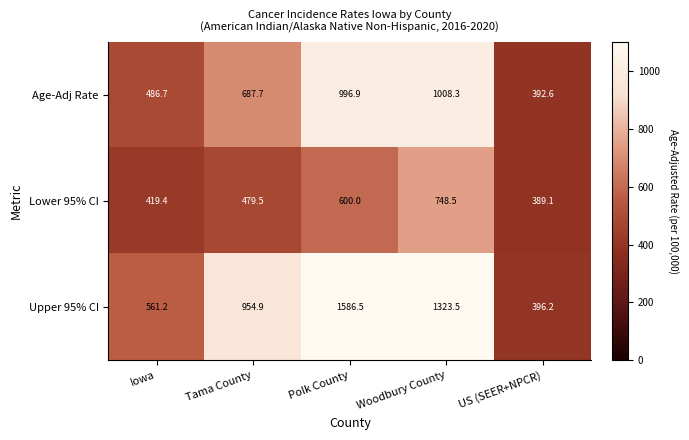

Reading left to right, extract all data points from this chart.

Age-Adj Rate: Iowa=486.7	Tama County=687.7	Polk County=996.9	Woodbury County=1008.3	US (SEER+NPCR)=392.6
Lower 95% CI: Iowa=419.4	Tama County=479.5	Polk County=600.0	Woodbury County=748.5	US (SEER+NPCR)=389.1
Upper 95% CI: Iowa=561.2	Tama County=954.9	Polk County=1586.5	Woodbury County=1323.5	US (SEER+NPCR)=396.2